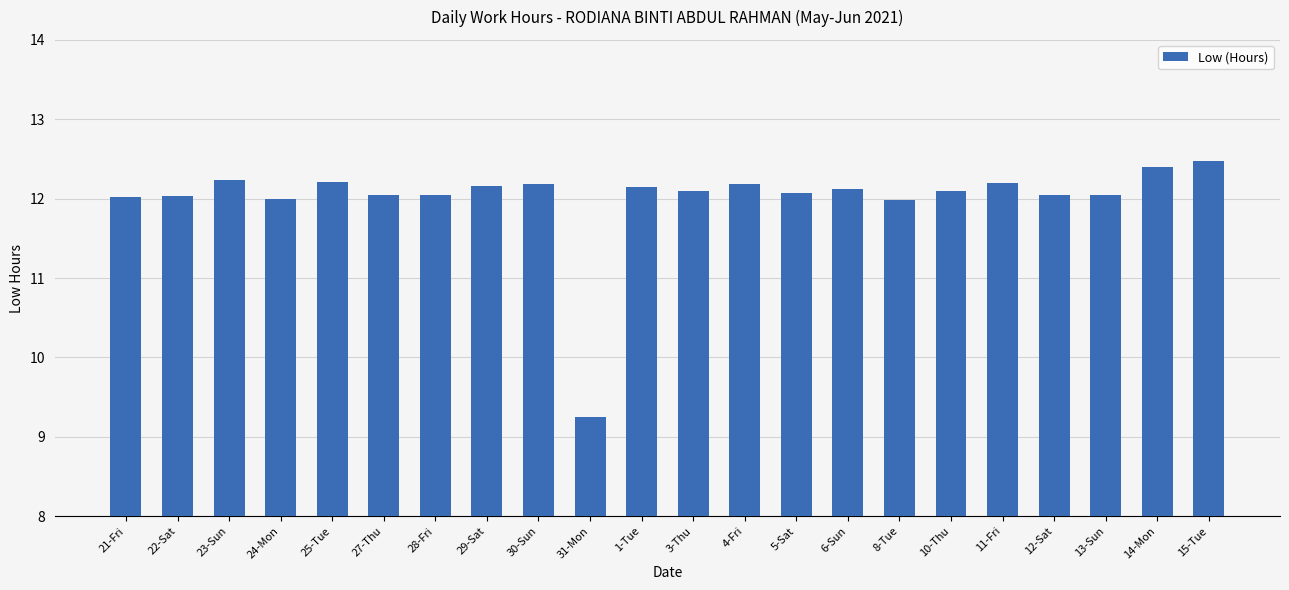

The chart shows a value of 18.4 at 8-Tue. True or false?

False